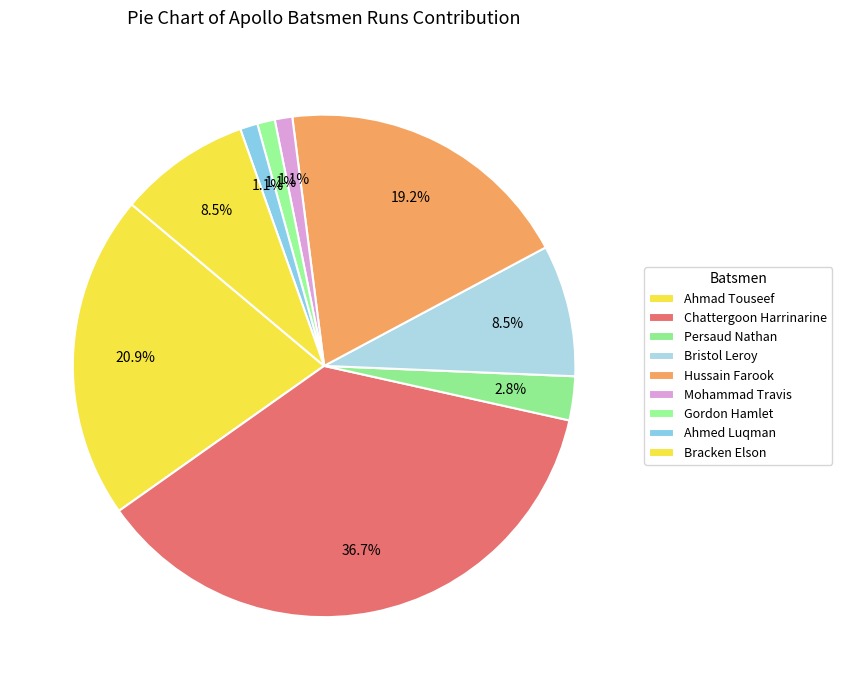

The Ahmad Touseef slice represents 34% of the pie. True or false?

False